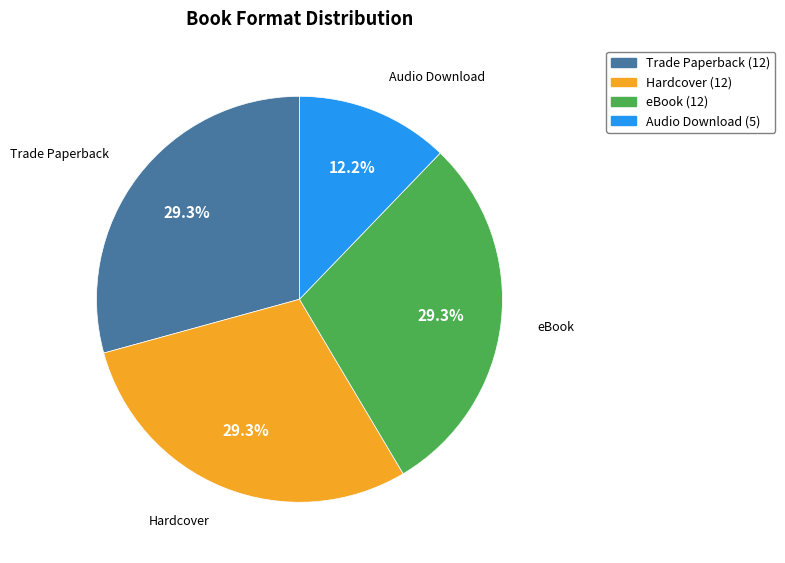

Is there any slice that represents more than half of the pie?

No